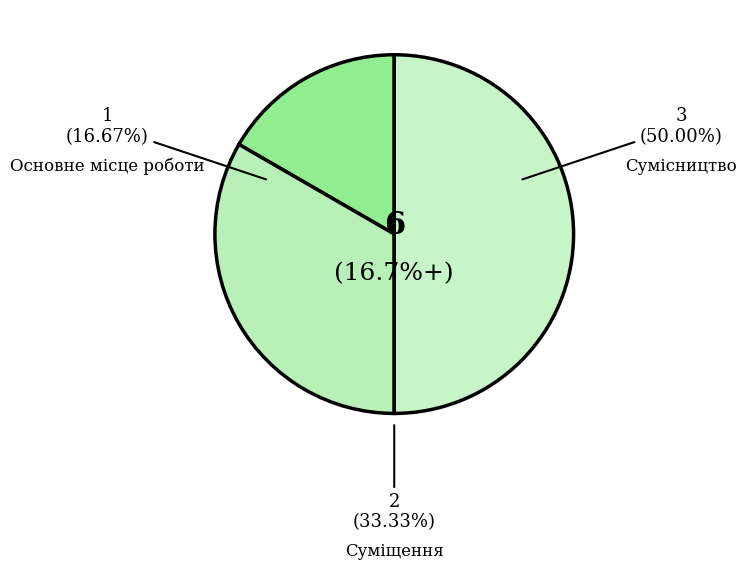

How many slices are in this pie chart?

3